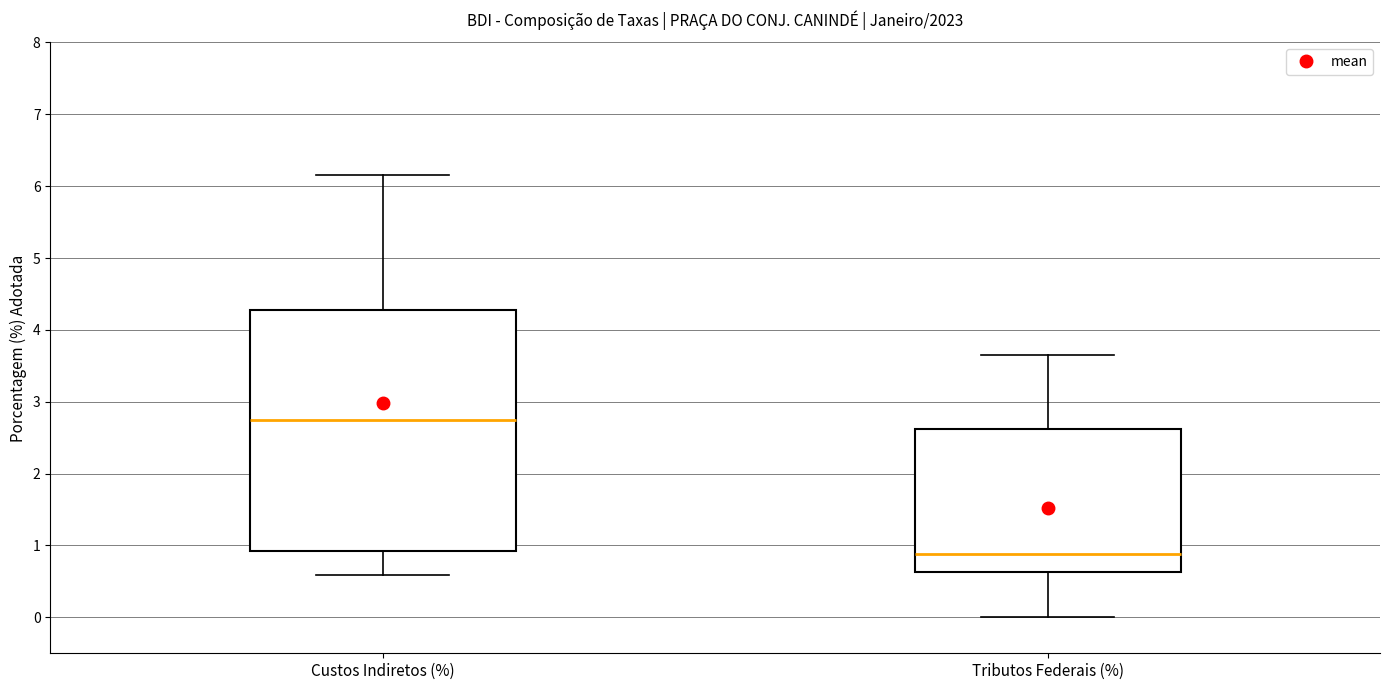

Reading left to right, read every box against the y-axis: the position of its median line, the range the box covers, and the ends of its whiskers. The values are not printed on the chart, so give them approximately, as read against the axis.

Custos Indiretos (%): median 2.8, box 0.9 to 4.3, whiskers 0.6 to 6.2
Tributos Federais (%): median 0.9, box 0.6 to 2.6, whiskers 0.0 to 3.7